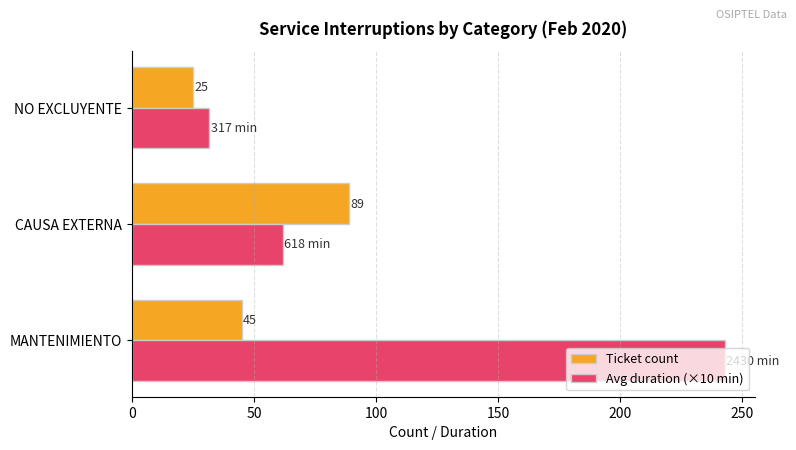

Which series changed the most between MANTENIMIENTO and NO EXCLUYENTE?

Avg duration (×10 min)